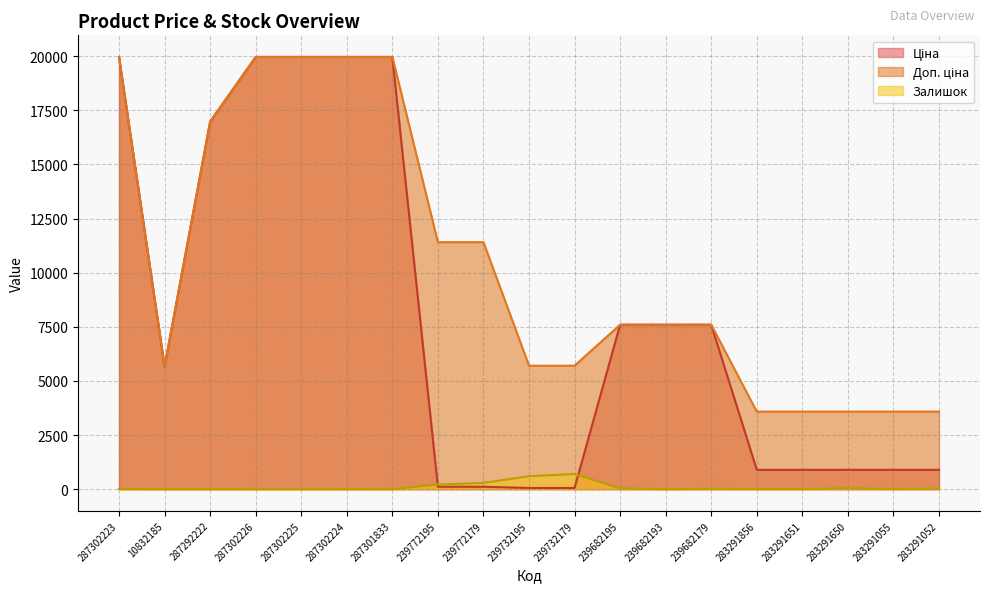

Reading right to left, extract all data points from this chart.

Ціна: 283291052=895.9	283291055=895.9	283291650=895.9	283291651=895.9	283291856=895.9	239682179=7596.5	239682193=7596.5	239682195=7596.5	239732179=57.0	239732195=57.0	239772179=114.1	239772195=114.1	287301833=19964.2	287302224=19964.2	287302225=19964.2	287302226=19964.2	287292222=16976.3	10832185=5673.8	287302223=19964.2
Доп. ціна: 283291052=3583.6	283291055=3583.6	283291650=3583.6	283291651=3583.6	283291856=3583.6	239682179=7596.5	239682193=7596.5	239682195=7596.5	239732179=5705.0	239732195=5705.0	239772179=11410.0	239772195=11410.0	287301833=19964.2	287302224=19964.2	287302225=19964.2	287302226=19964.2	287292222=16976.3	10832185=5673.8	287302223=19964.2
Залишок: 283291052=27.0	283291055=9.0	283291650=43.0	283291651=7.0	283291856=7.0	239682179=17.0	239682193=0.0	239682195=39.0	239732179=702.0	239732195=601.0	239772179=290.0	239772195=218.0	287301833=0.0	287302224=3.0	287302225=0.0	287302226=0.0	287292222=5.0	10832185=4.0	287302223=7.0